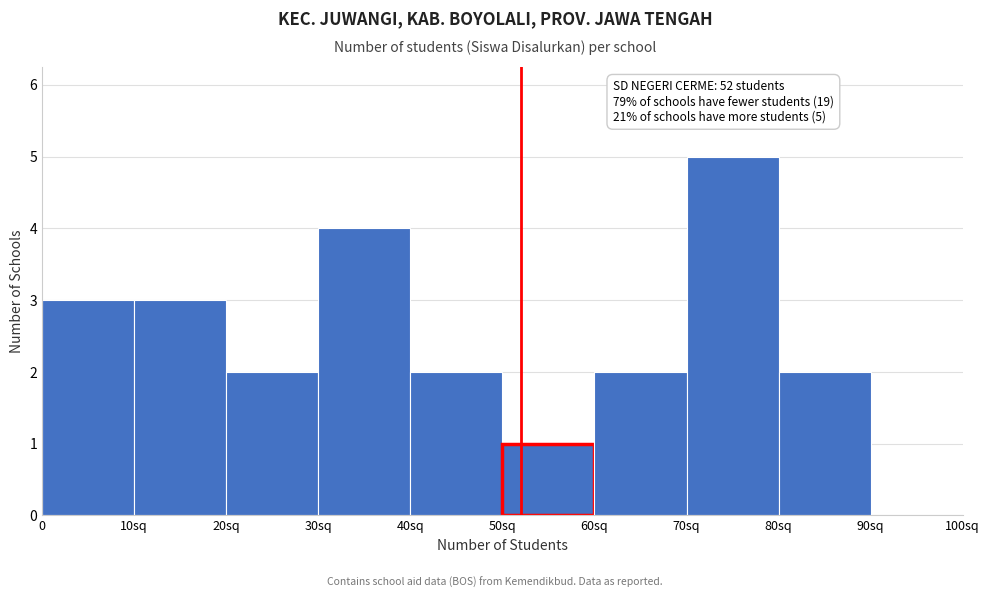

Reading left to right, list all the values displayed in this chart.

0=3	10sq=3	20sq=2	30sq=4	40sq=2	50sq=1	60sq=2	70sq=5	80sq=2	90sq=0